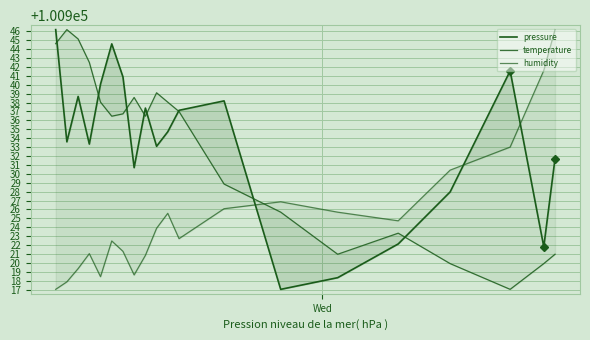

The pressure series shows 146585.6 at 14. True or false?

False